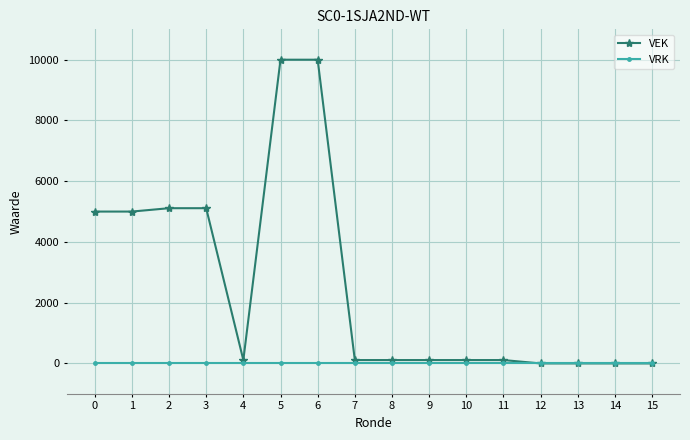

What is the greatest value displayed?

10000